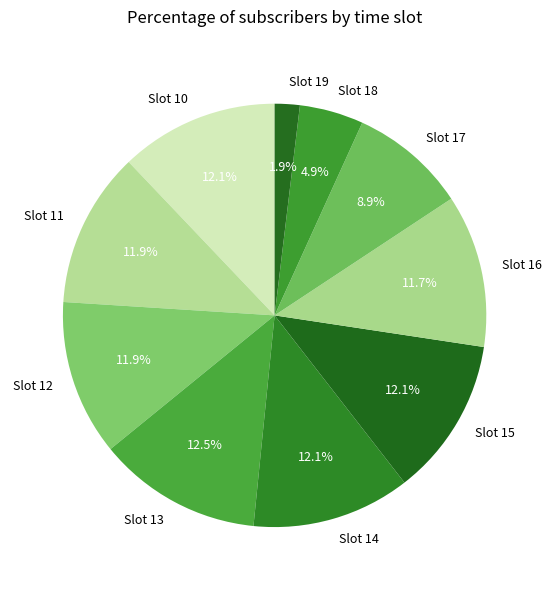

To the nearest percent, what is the difference between the largest and smallest slice percentages?

11%